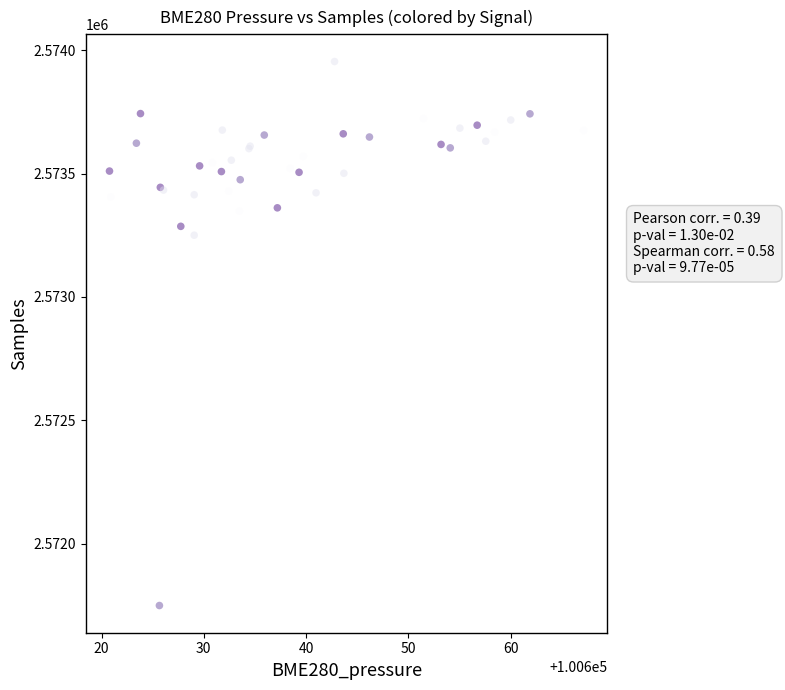

What Y value in the scatter plot is closest to 2572851?

2573250